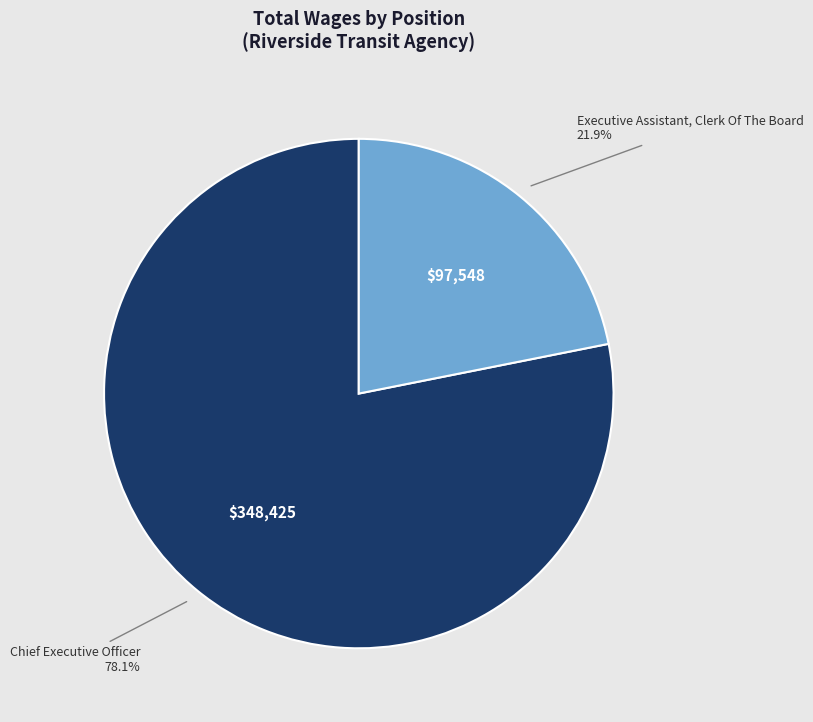

Approximately how many times larger is the value at Chief Executive Officer compared to Executive Assistant, Clerk Of The Board?

3.6